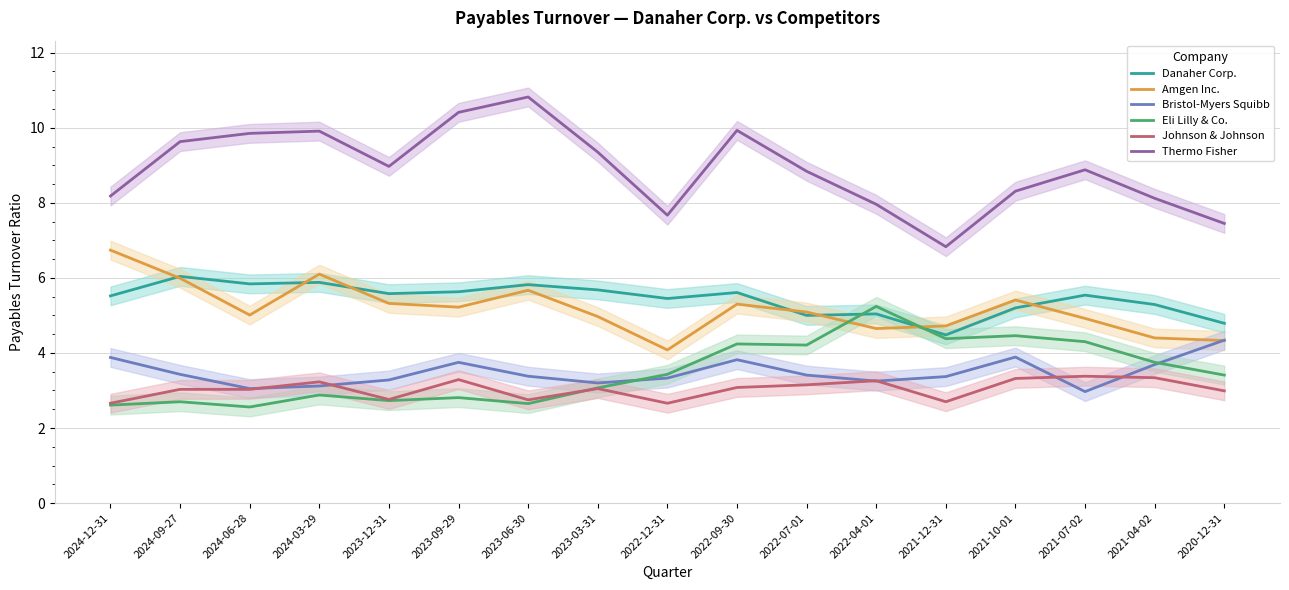

At which label does Danaher Corp. first exceed 5?

2024-12-31